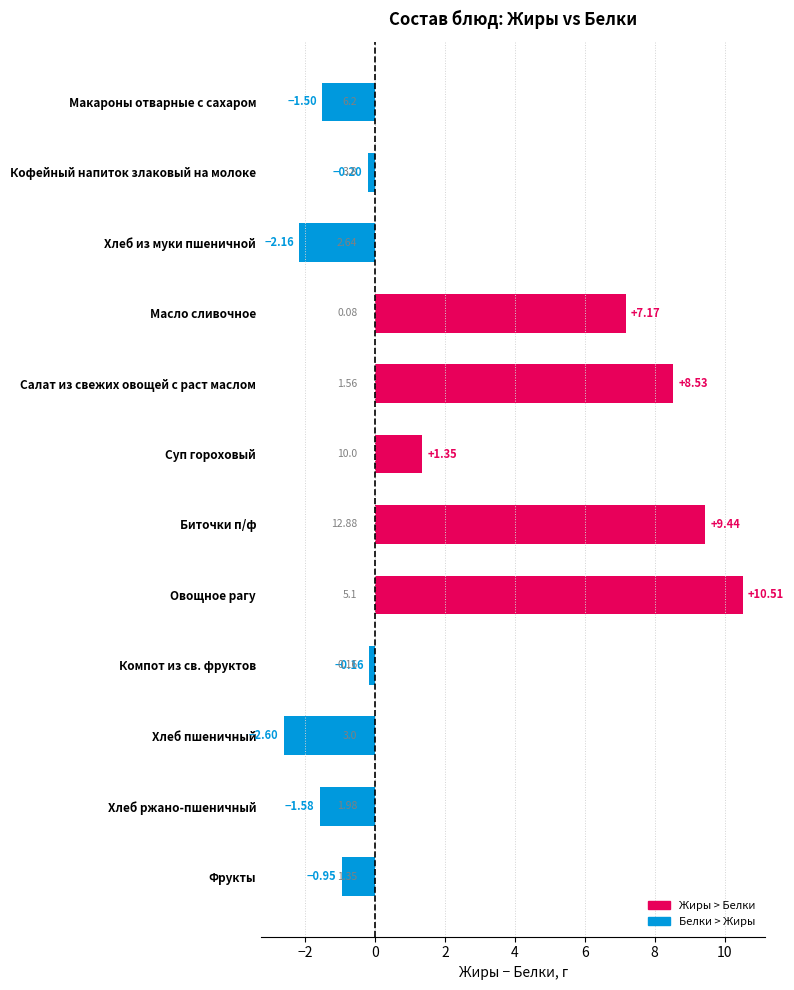

What is the label of the 10th bar from the top?

Хлеб пшеничный